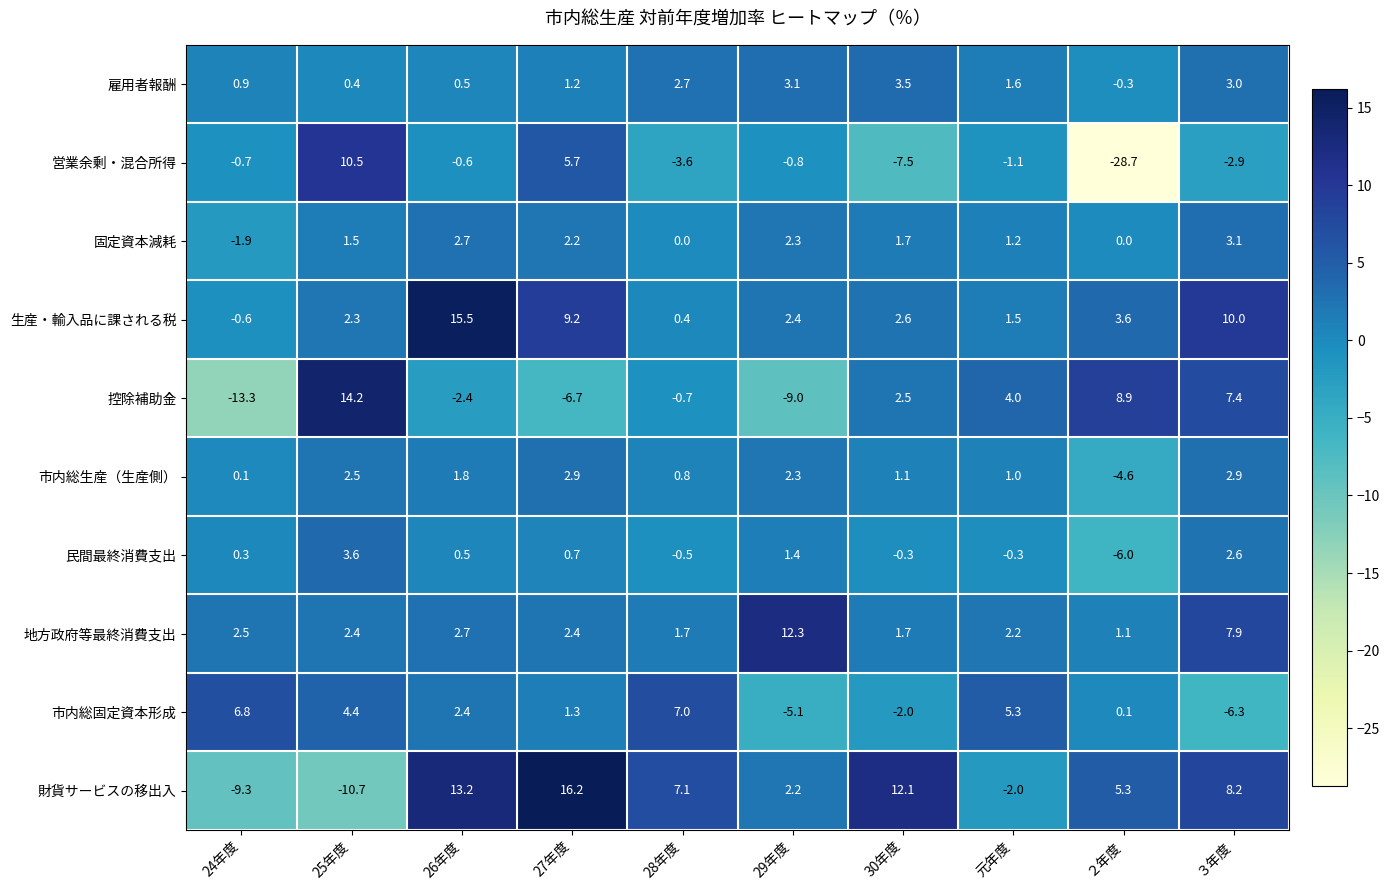

What is the spread (max minus min) of values at 元年度?

7.3